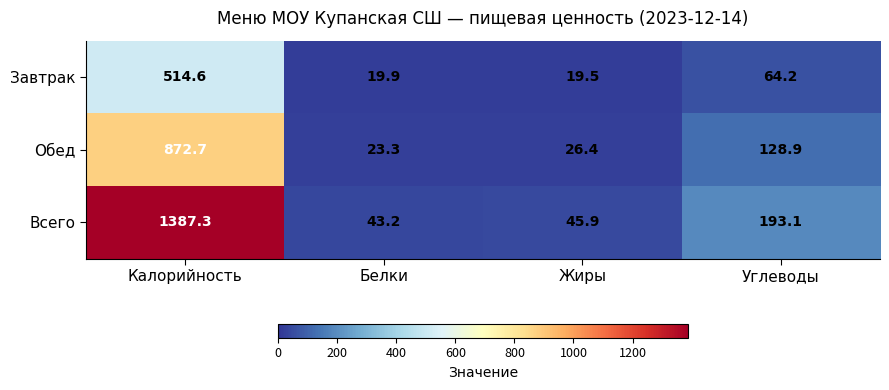

Which series changed the most between Белки and Углеводы?

Всего